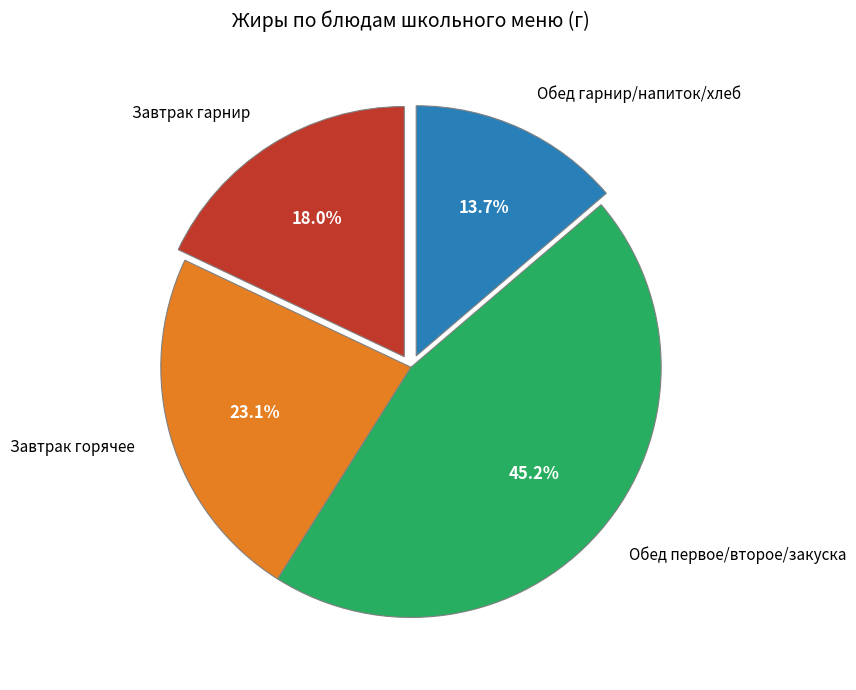

Does Обед первое/второе/закуска represent more than half of the total?

No